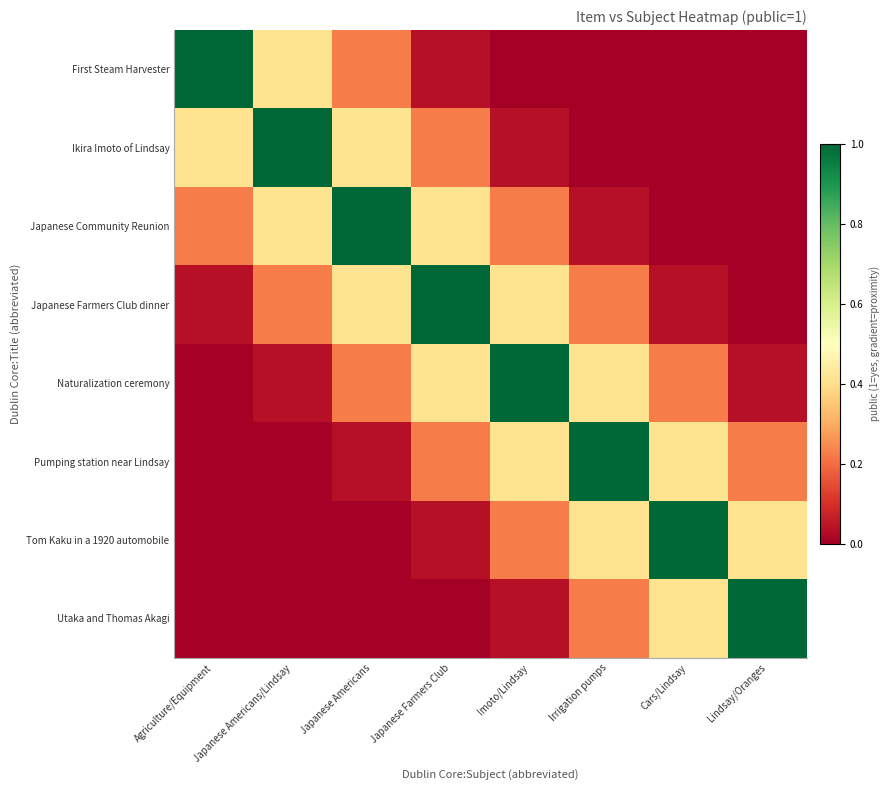

At how many categories does at least one series exceed 0?

8